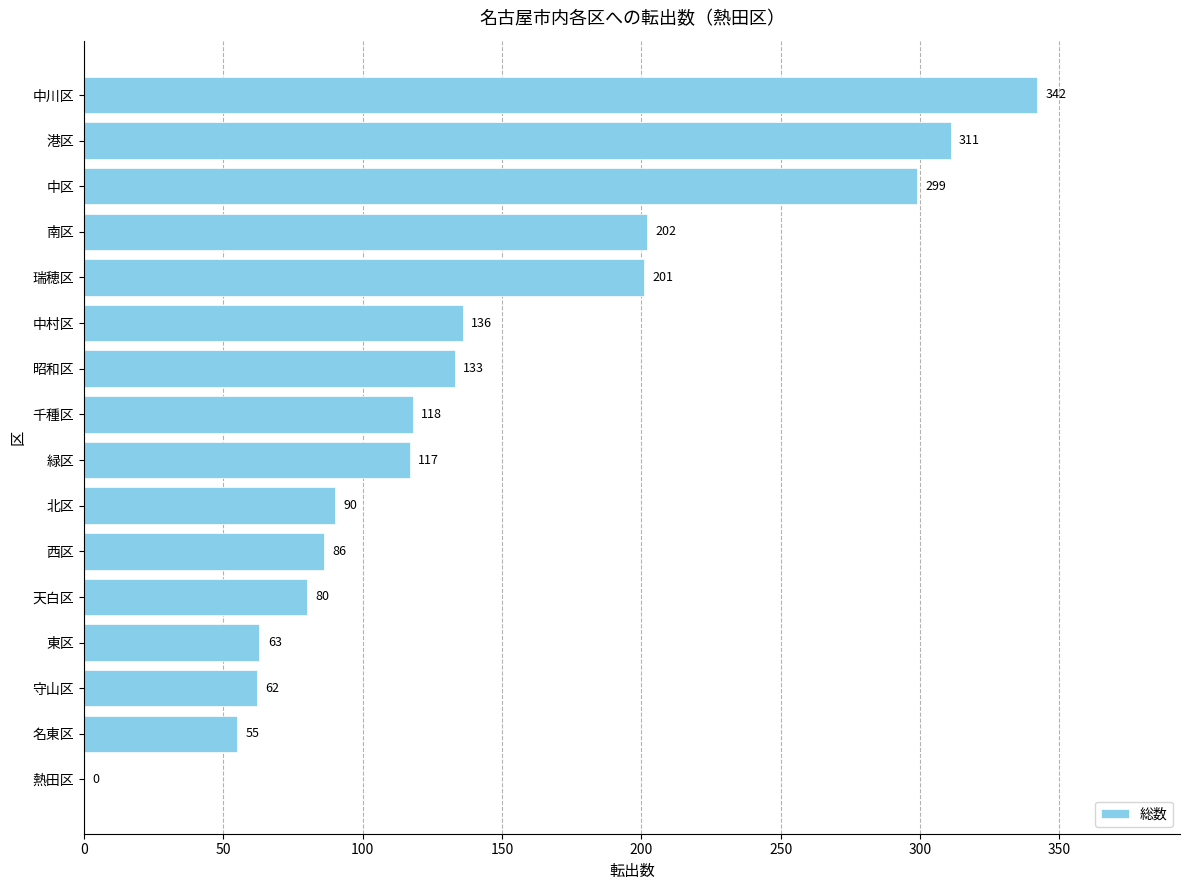

True or false: the data shows 26 at 守山区.

False